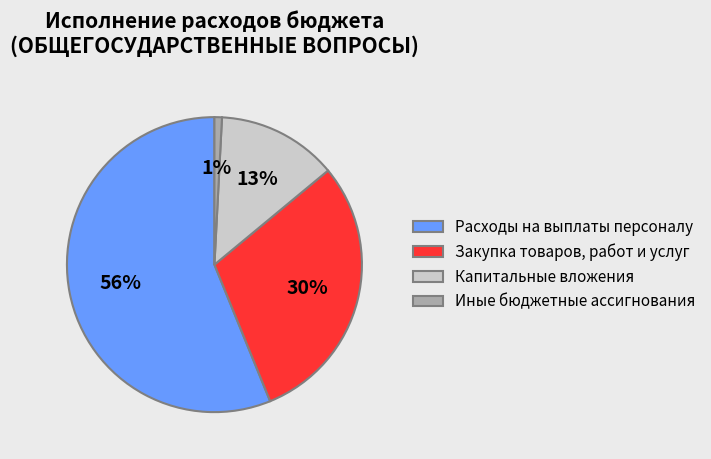

How many slices are in this pie chart?

4